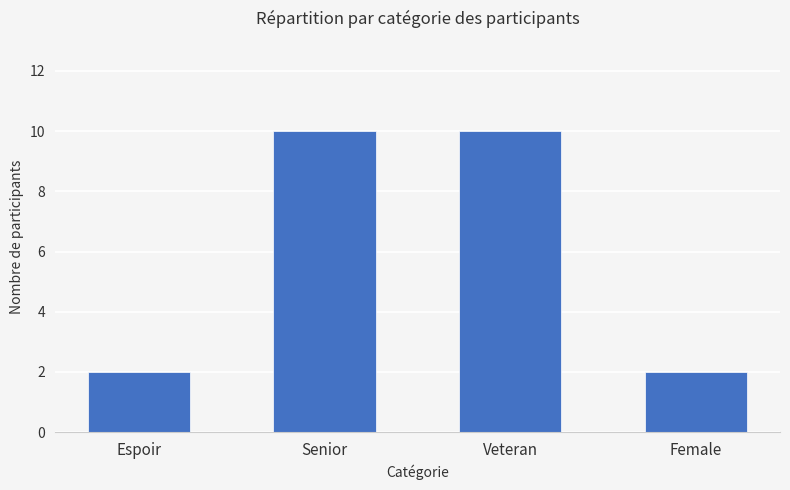

How many series are shown in this chart?

1